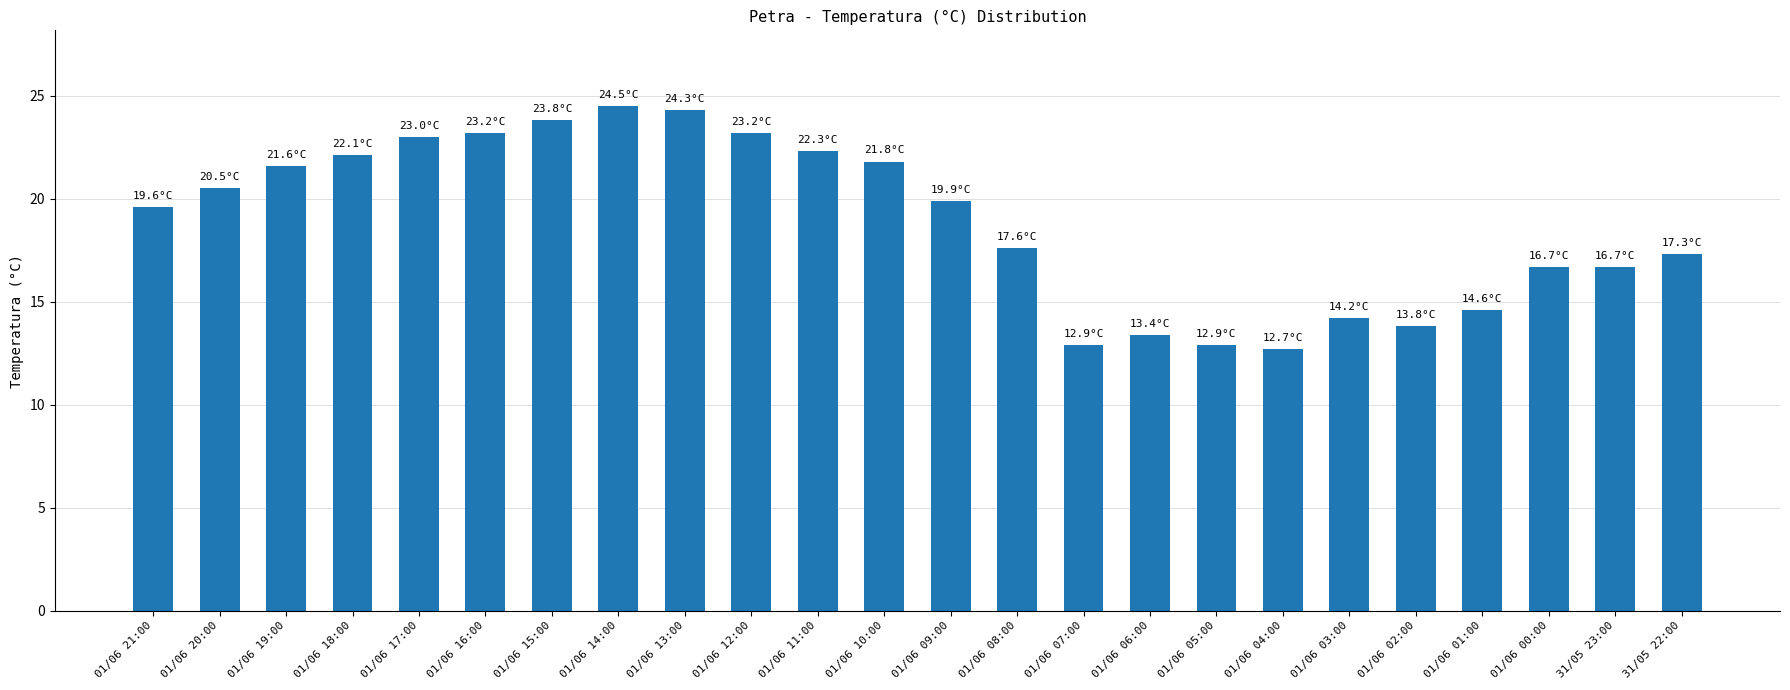

True or false: the data shows 33.4 at 01/06 19:00.

False